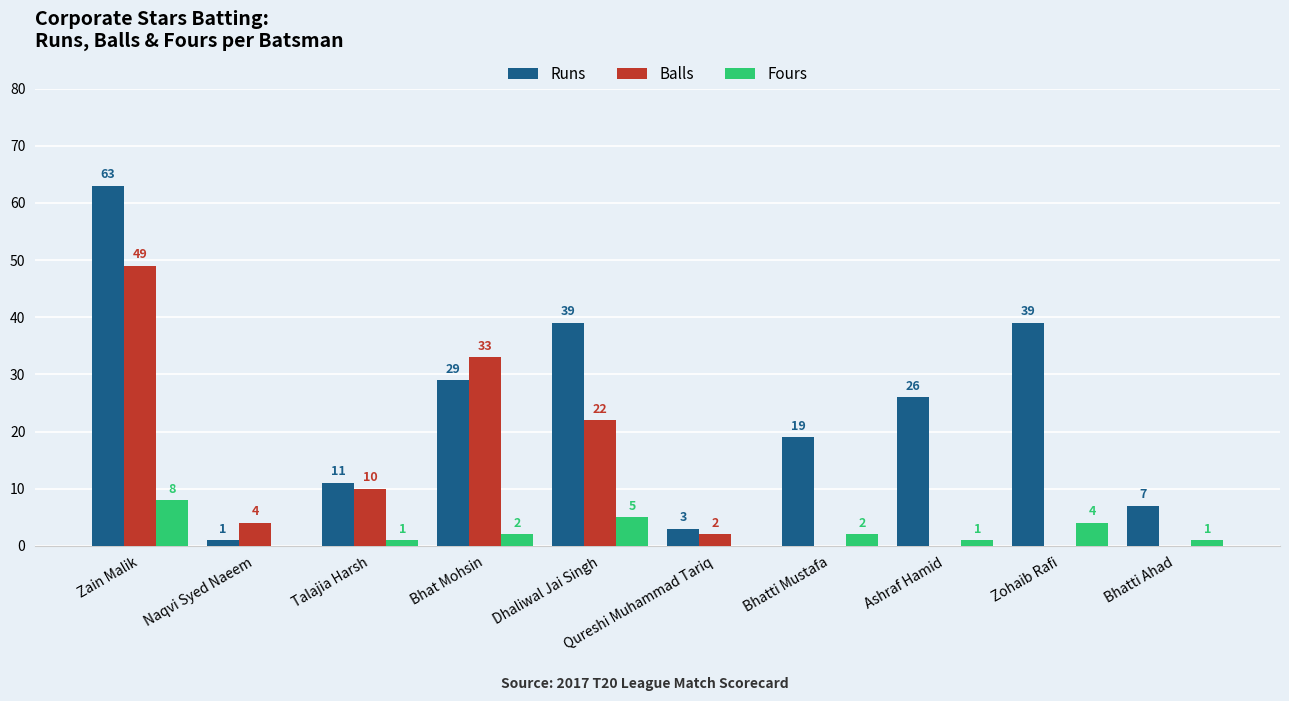

The value of Balls at Bhat Mohsin is 9. True or false?

False